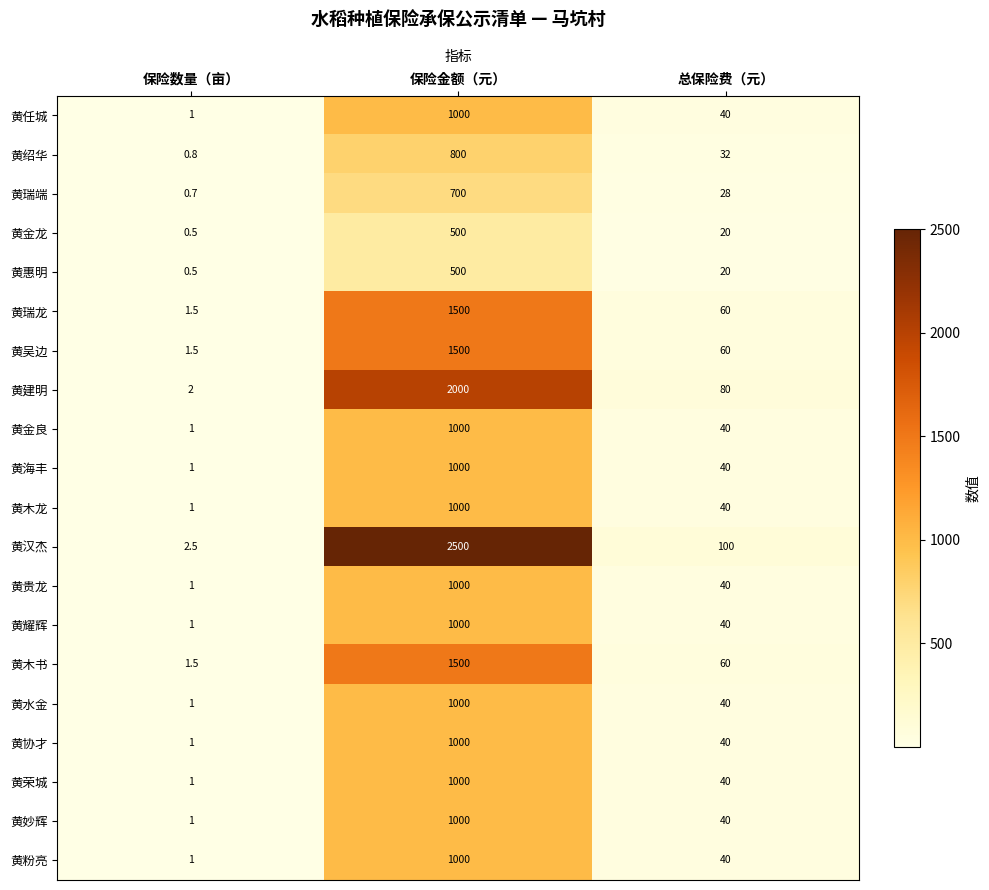

What is the total value across all series at 总保险费（元）?

900.0